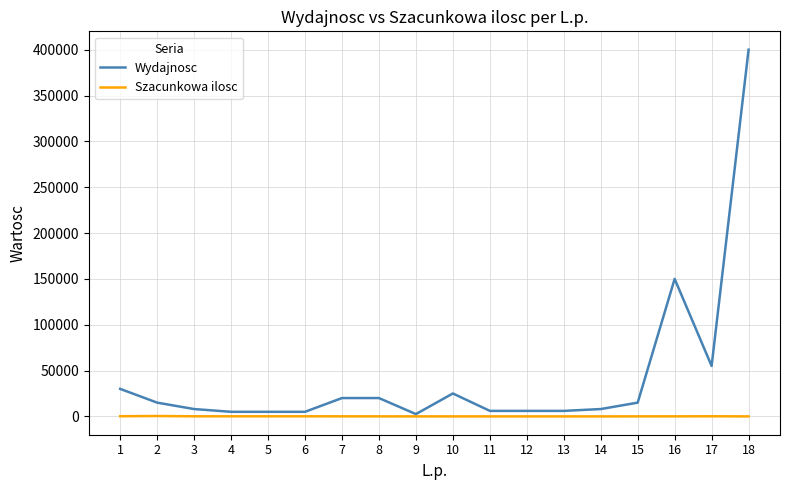

What is the total value across all series at 6?

5100